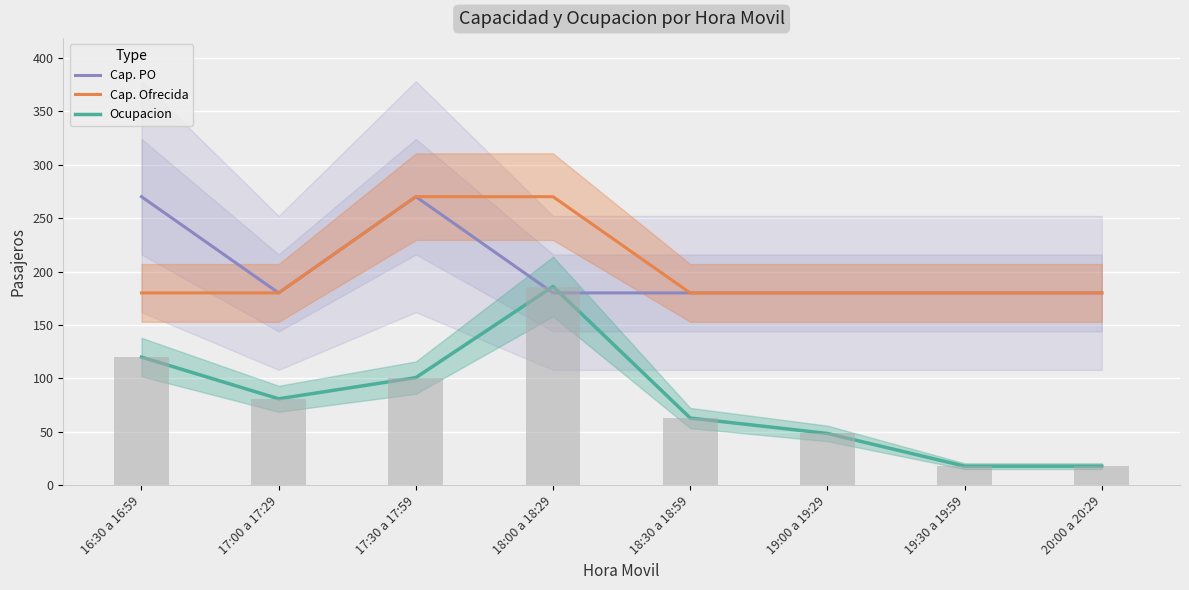

Is it true that Cap. PO equals 270.0 at 17:30 a 17:59?

True